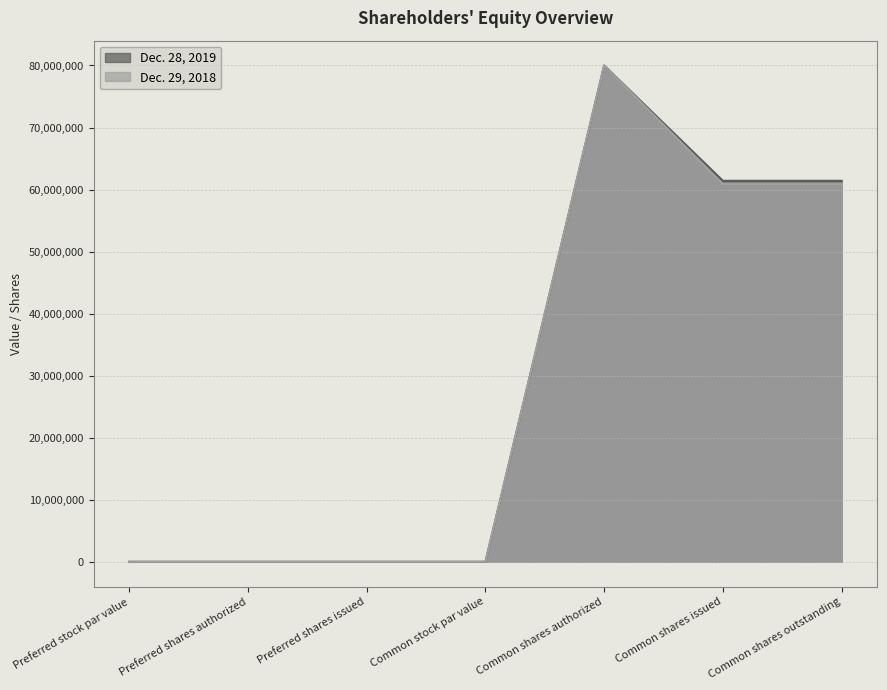

Reading left to right, list all the values displayed in this chart.

Dec. 28, 2019: 0	0	0	1	80000000	61408589	61408589
Dec. 29, 2018: 0	0	0	1	80000000	60883749	60883749